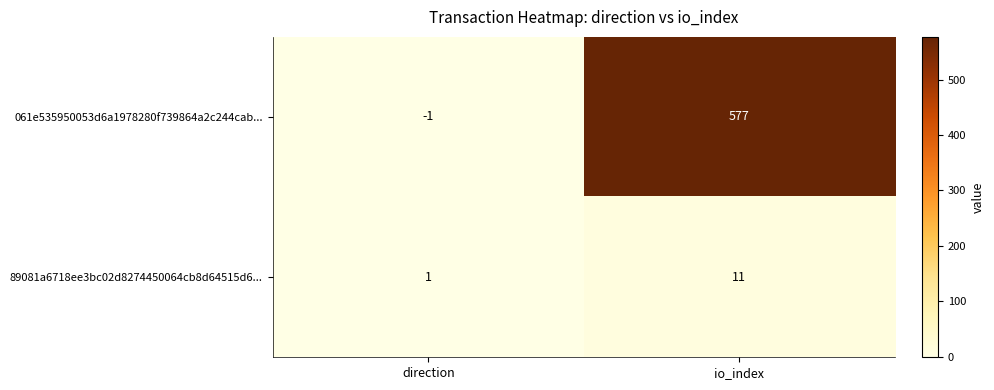

Reading left to right, what are all the values shown in this chart?

061e535950053d6a1978280f739864a2c244cab...: direction=-1	io_index=577
89081a6718ee3bc02d8274450064cb8d64515d6...: direction=1	io_index=11